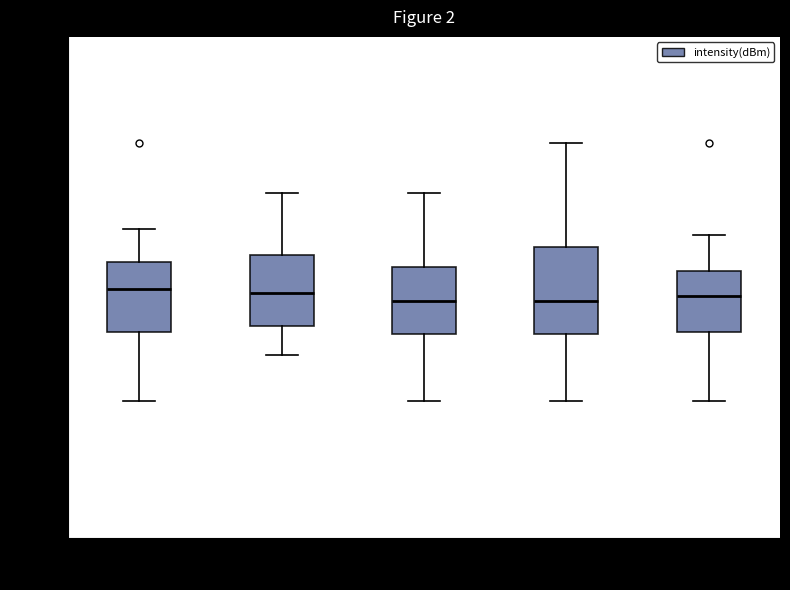

Reading left to right, read every box against the y-axis: the position of its median line, the range the box covers, and the ends of its whiskers. The values are not printed on the chart, so give them approximately, as read against the axis.

Minute 0: median -117.6, box -118.8 to -116.8, whiskers -120.8 to -115.8
Minute 1: median -117.6, box -118.6 to -116.6, whiskers -119.6 to -114.6
Minute 2: median -118.0, box -119.0 to -117.0, whiskers -120.8 to -114.6
Minute 3: median -118.0, box -119.0 to -116.2, whiskers -120.8 to -113.2
Minute 4: median -117.8, box -118.8 to -117.0, whiskers -120.8 to -116.0